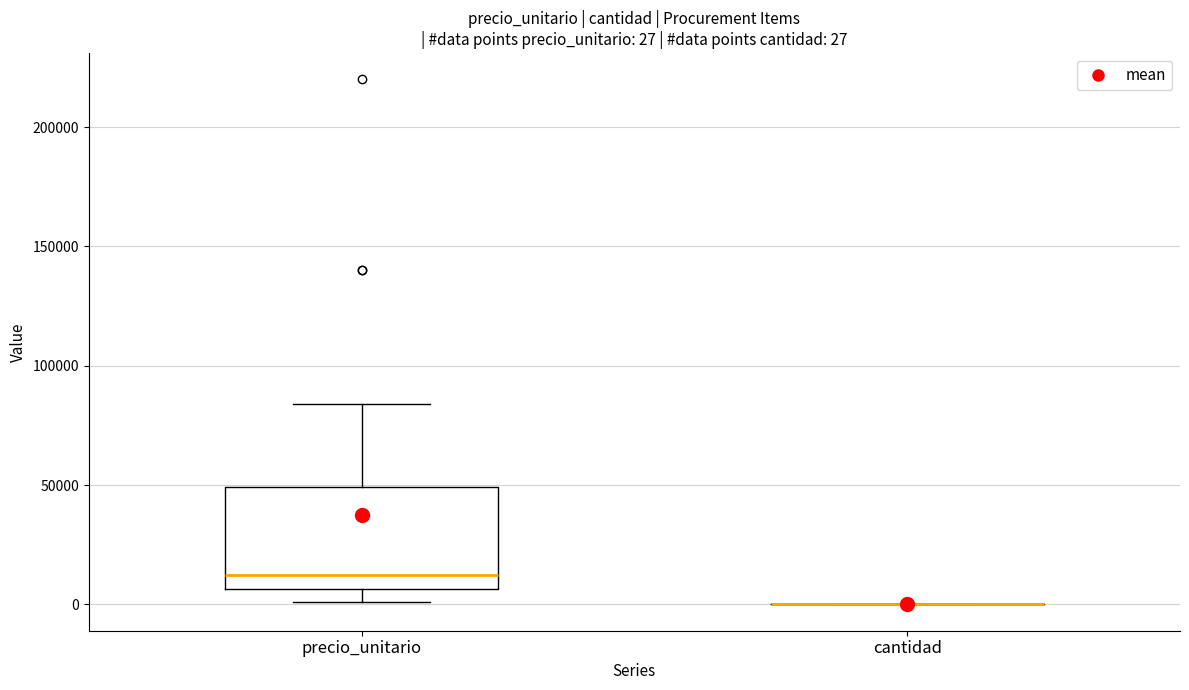

Which box is the tallest, from its lower edge to its upper edge?

precio_unitario